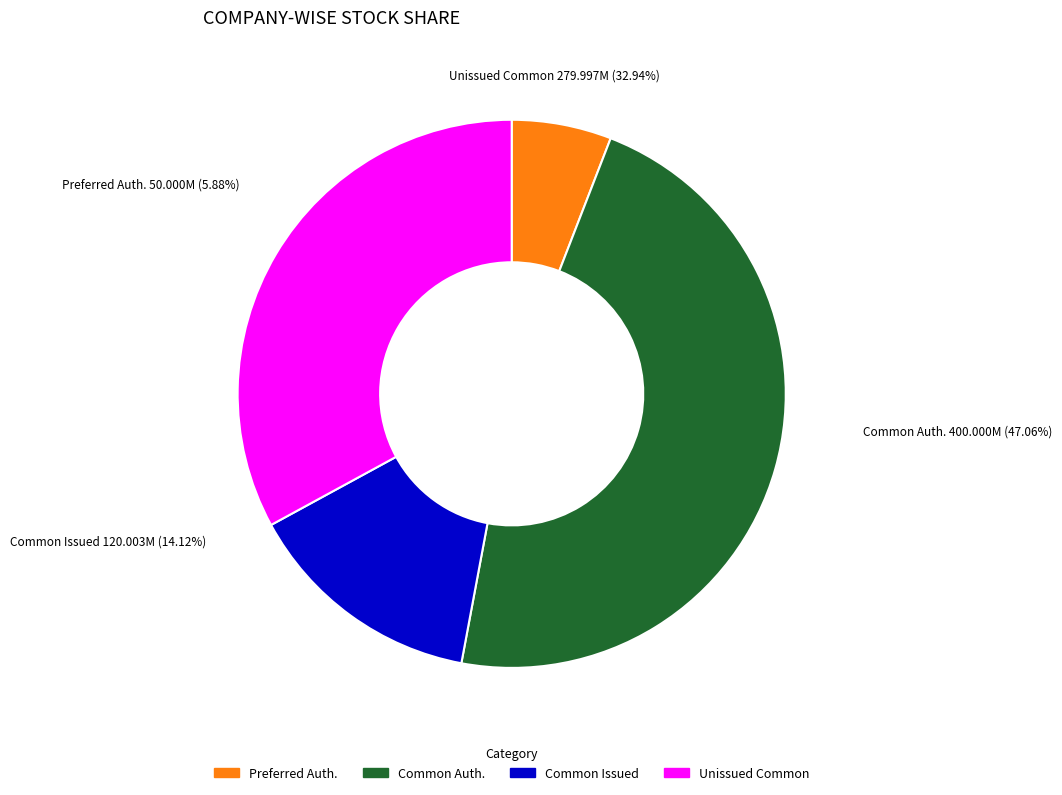

To the nearest percent, what is the average slice percentage?

25%